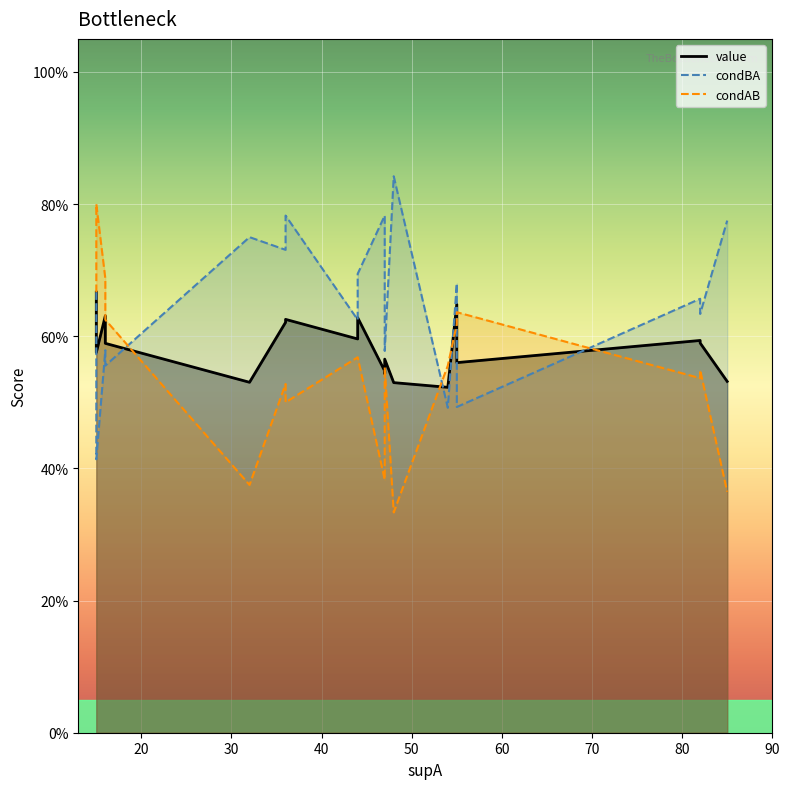

At which category does condAB reach its first local peak?

2